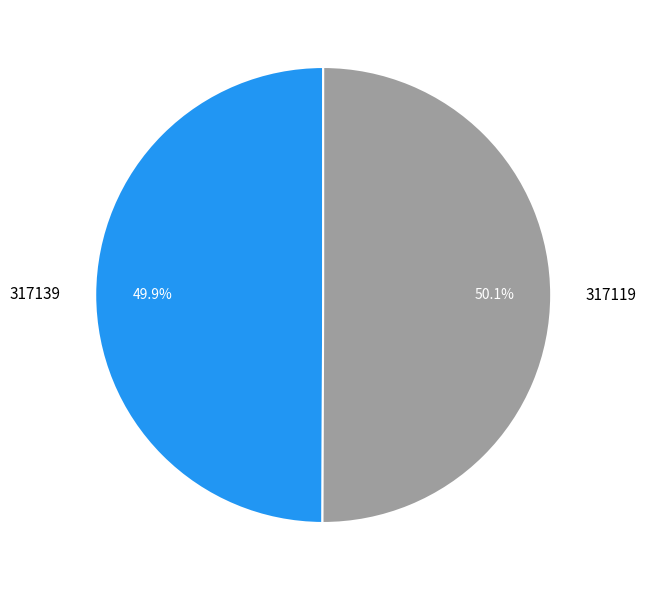

What is the ratio of the value at 317119 to the value at 317139?

1.0